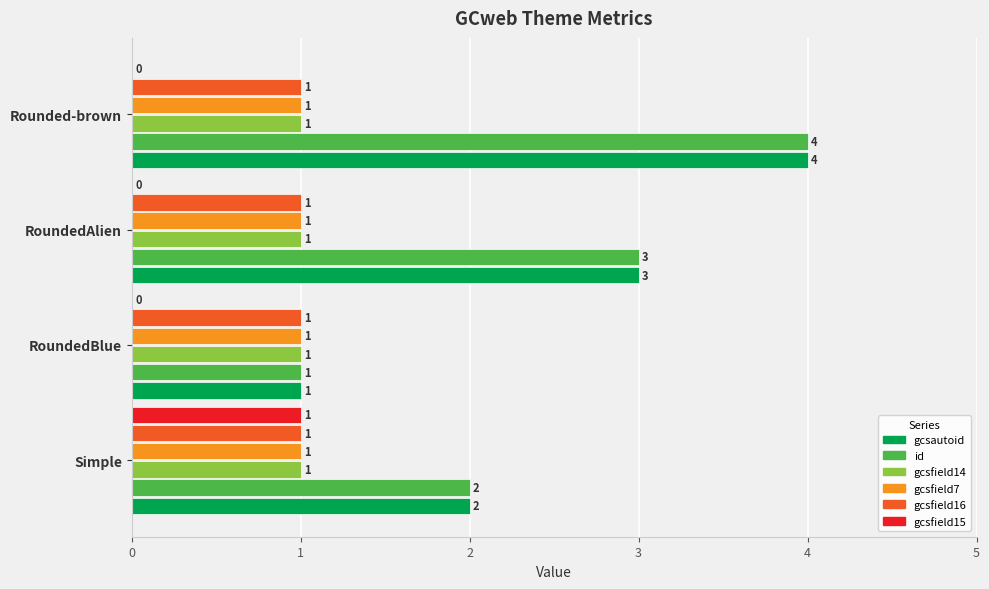

The value of id at Simple is 1. True or false?

False